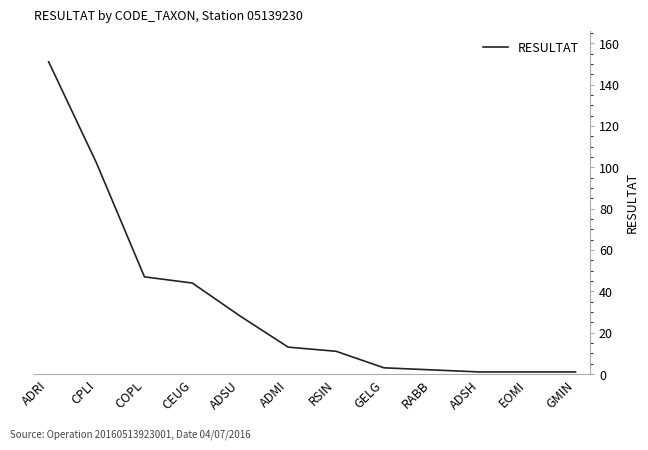

What is the difference between the maximum and minimum values?

150